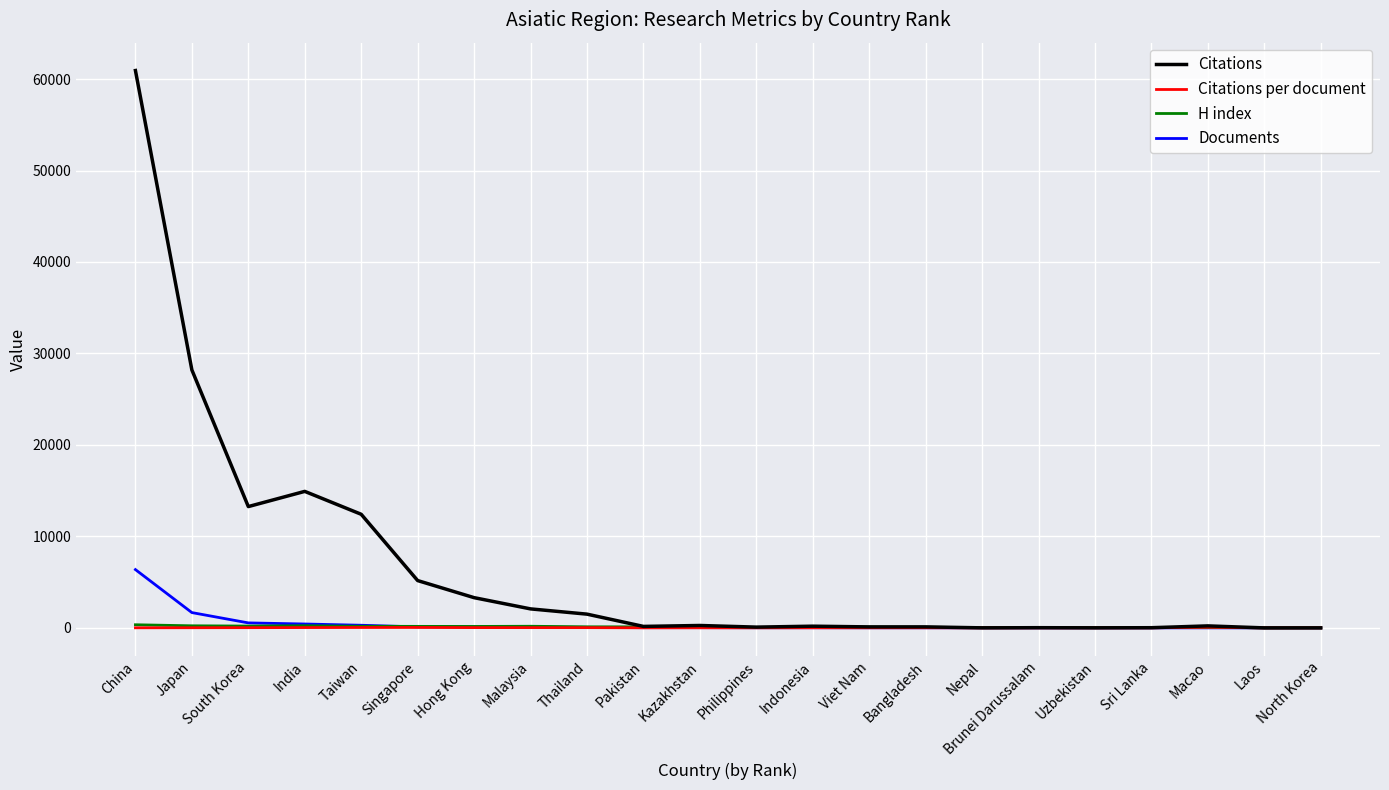

What is the sum of all Documents values?

9767.0